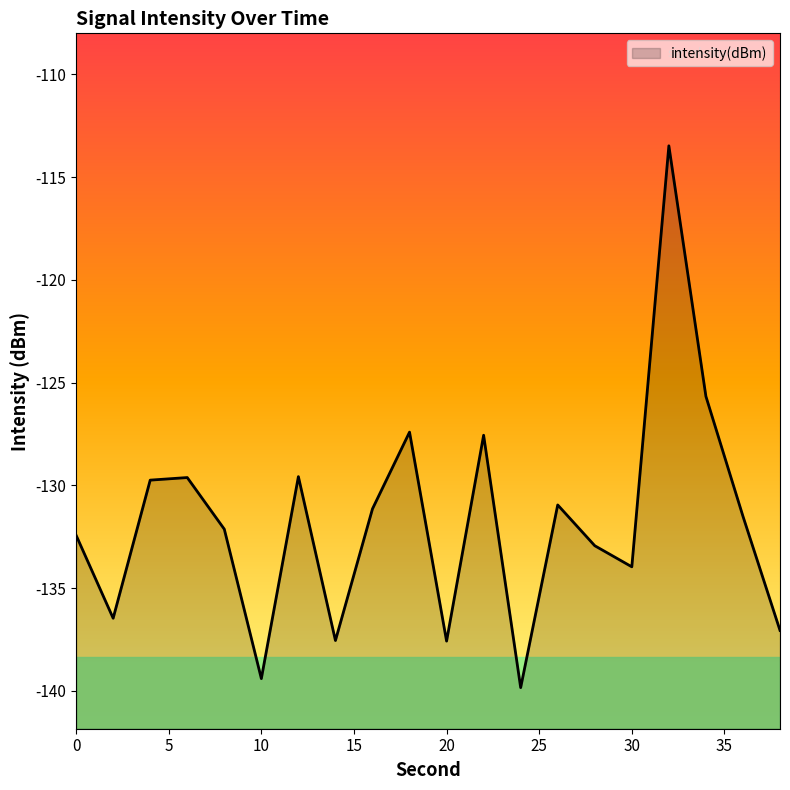

Reading left to right, extract all data points from this chart.

0=-132.4	2=-136.5	4=-129.7	6=-129.6	8=-132.1	10=-139.4	12=-129.6	14=-137.5	16=-131.1	18=-127.4	20=-137.6	22=-127.6	24=-139.8	26=-130.9	28=-132.9	30=-134.0	32=-113.5	34=-125.7	36=-131.5	38=-137.1